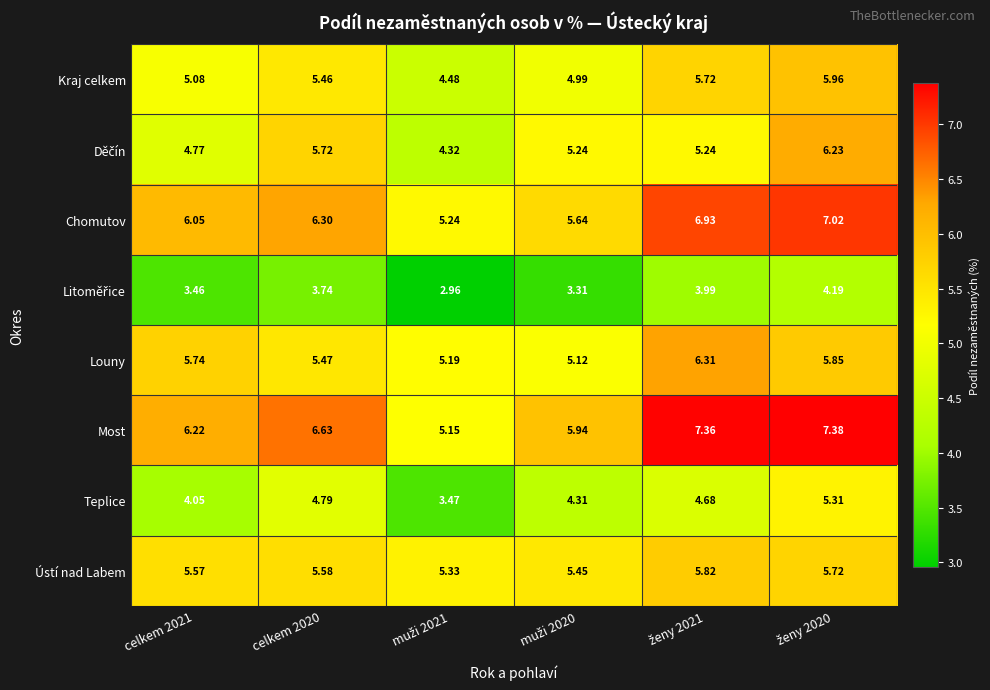

Which series has the largest range (max minus min)?

Most